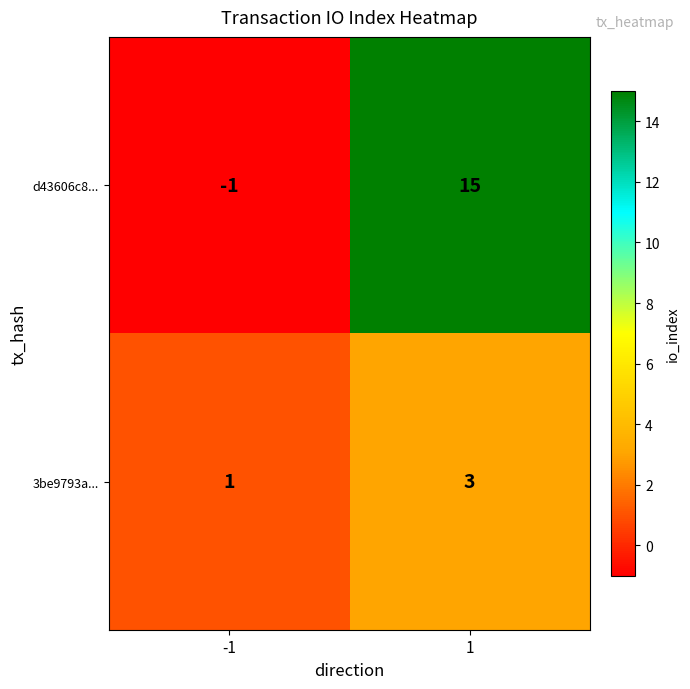

Read the d43606c8... value at 1.

15